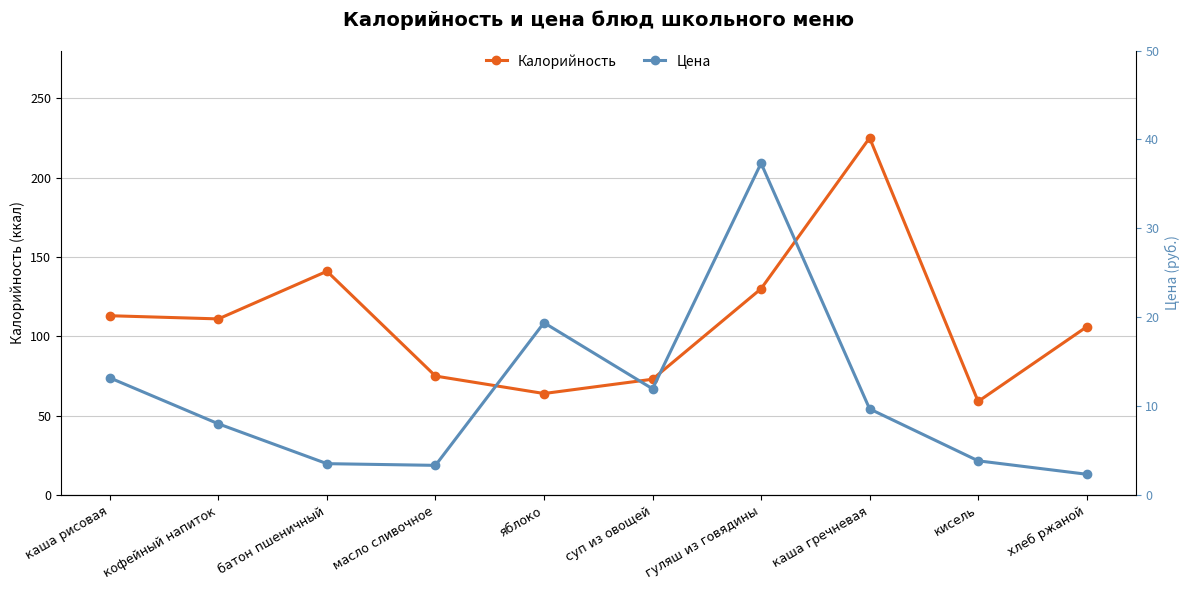

Is it true that Калорийность equals 209.4 at гуляш из говядины?

False